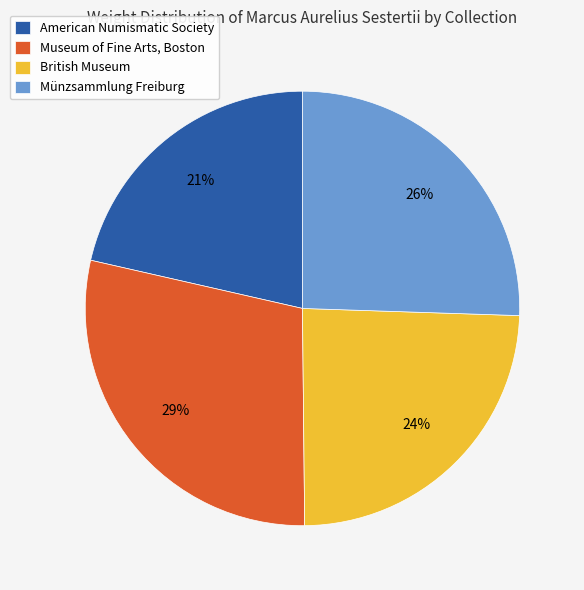

Combined, do Museum of Fine Arts, Boston and Münzsammlung Freiburg account for over 50%?

Yes